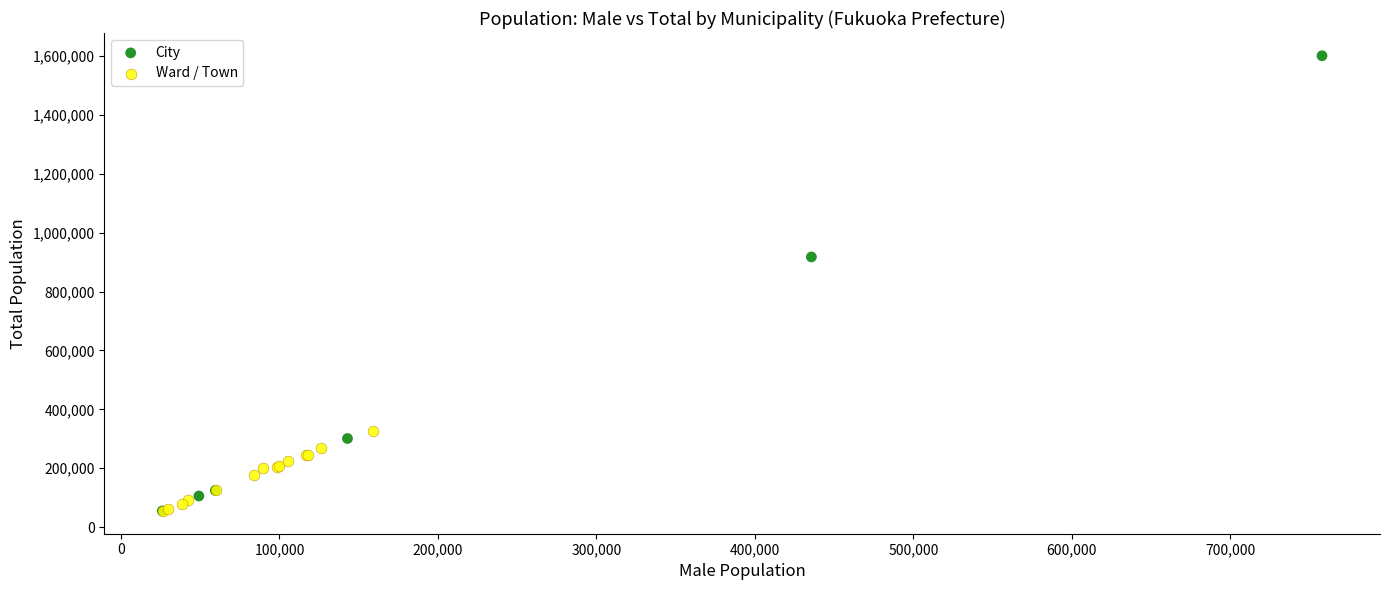

Which series has the largest Y range (max minus min)?

City